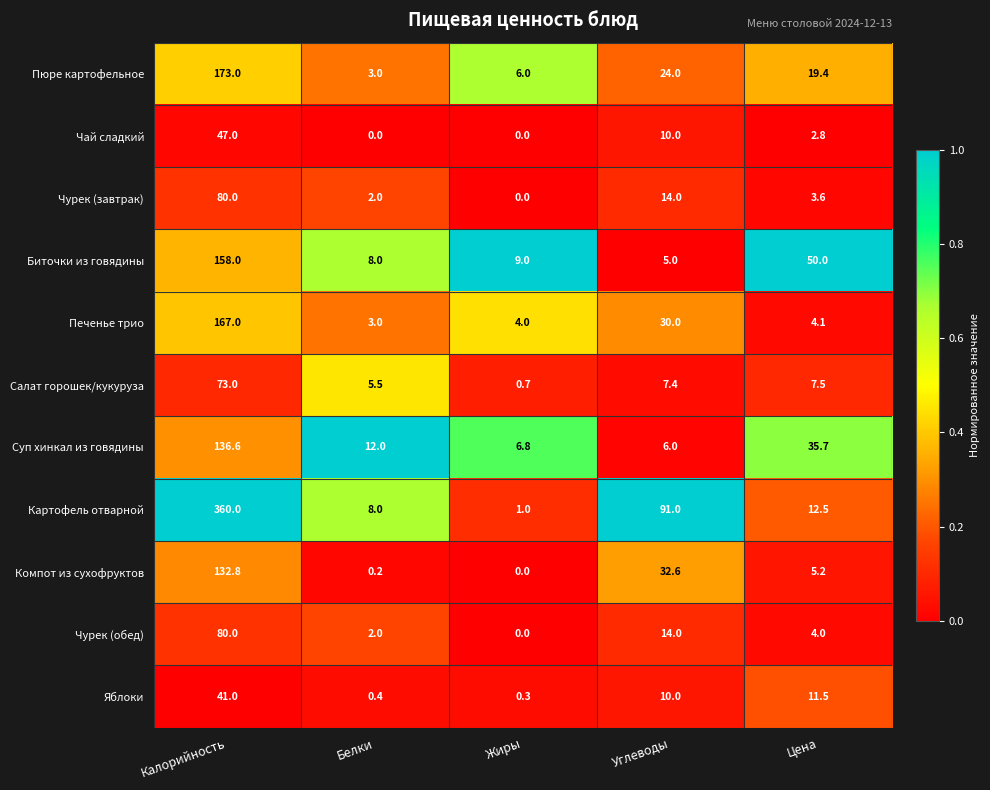

Is it true that Биточки из говядины equals 2.4 at Белки?

False